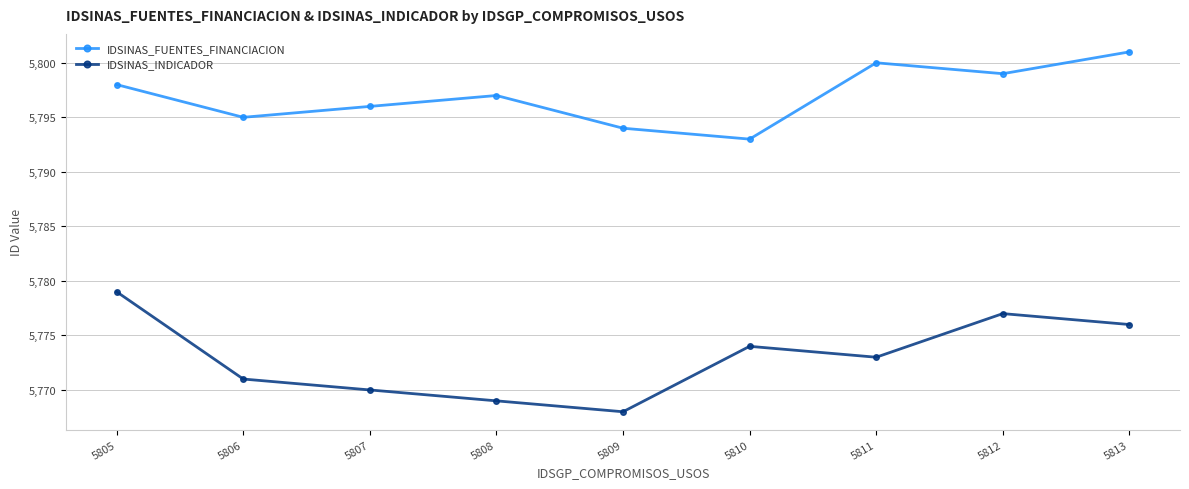

Does the chart display data point markers on the line(s)?

Yes